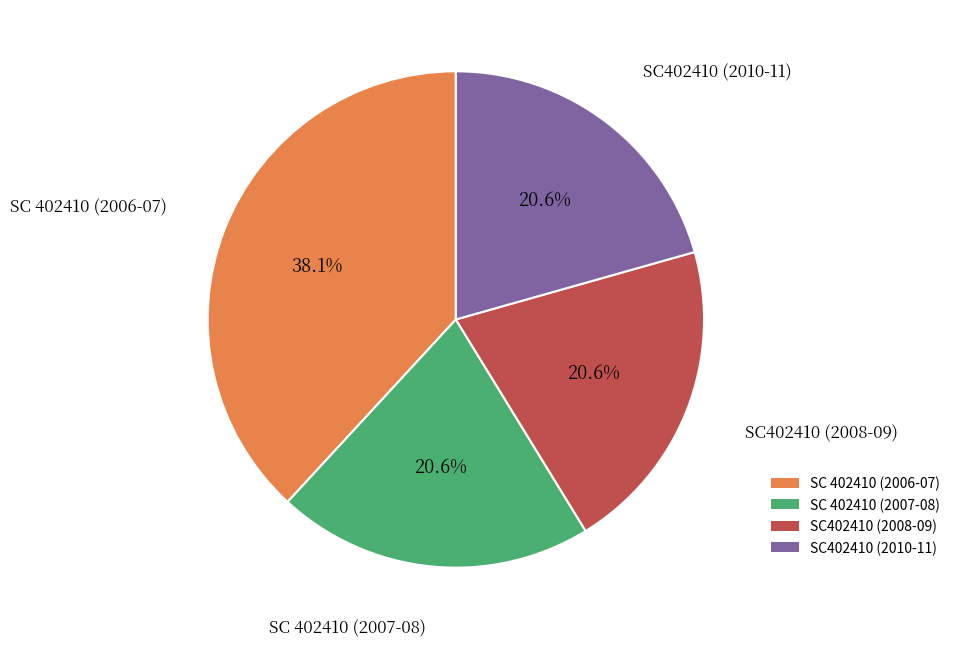

Is there a majority slice in this chart?

No